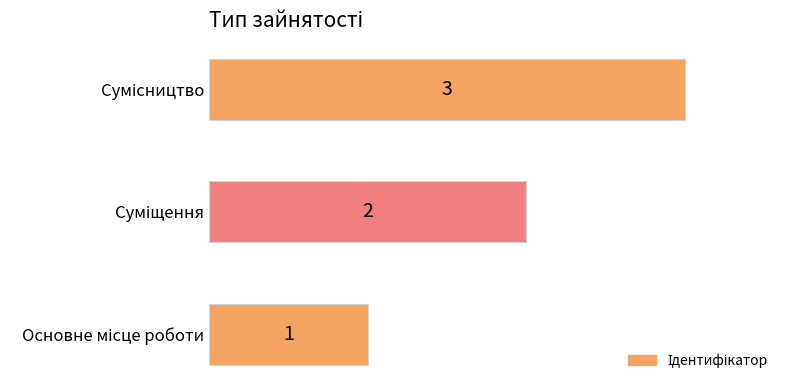

How many bars are there in total?

3